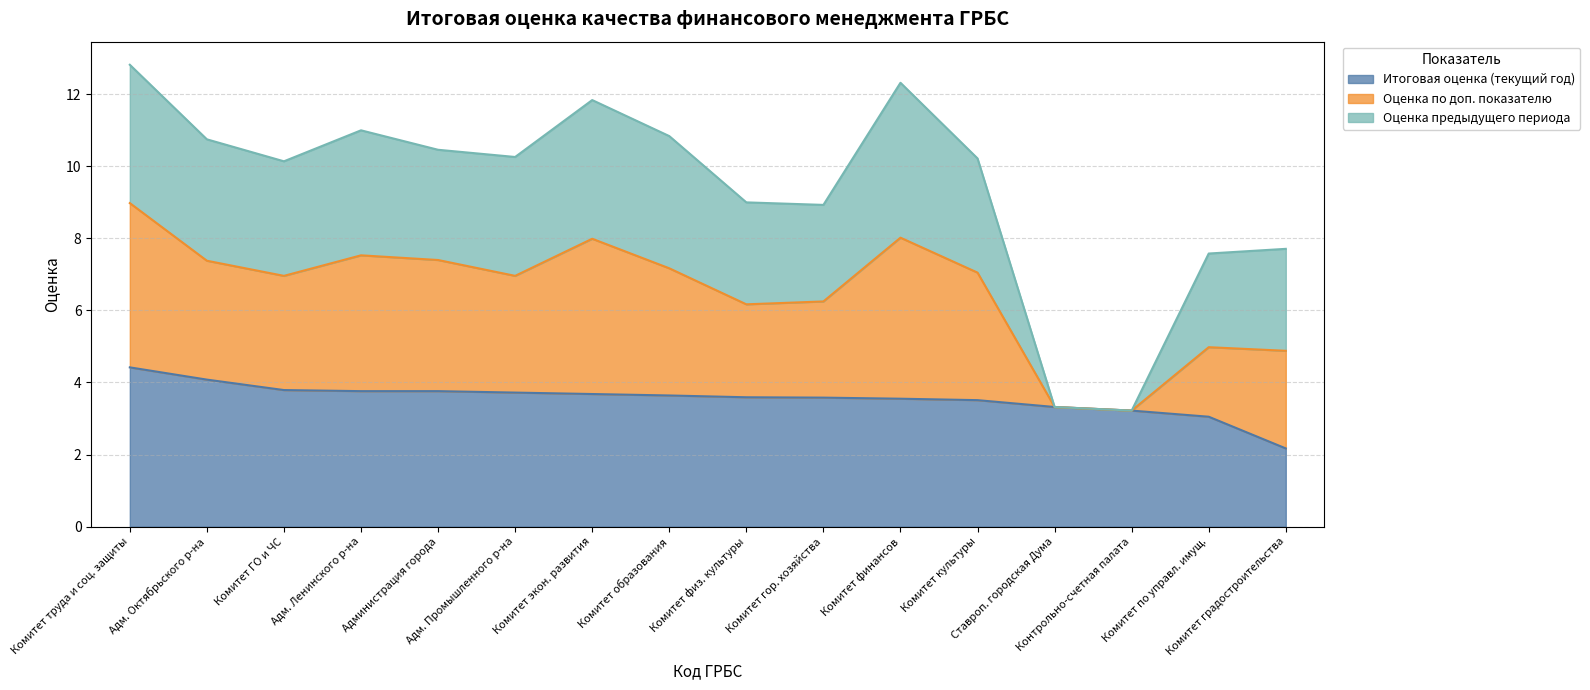

What is the value of the Итоговая оценка (текущий год) point at the 15th from the left?

3.0